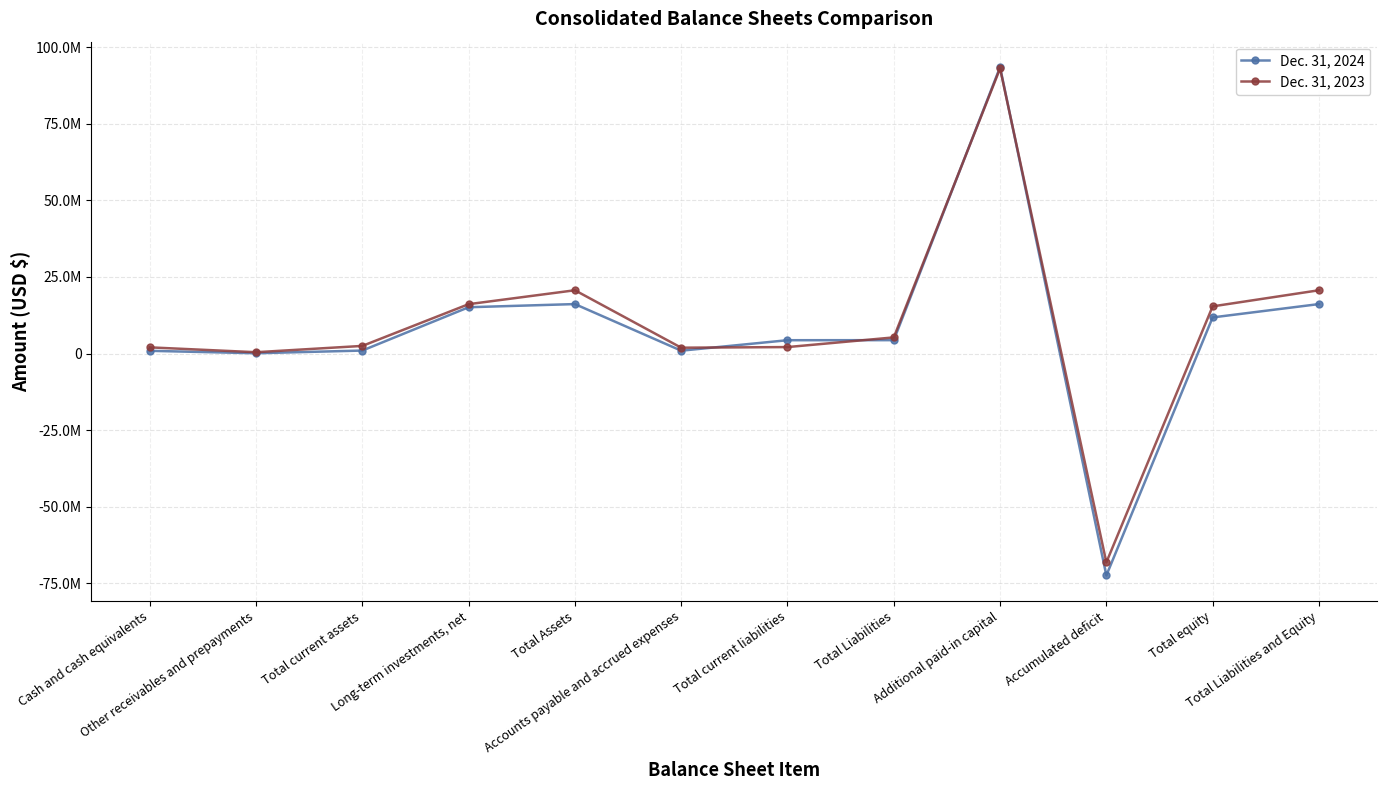

Is this an area chart (filled region under the line)?

No